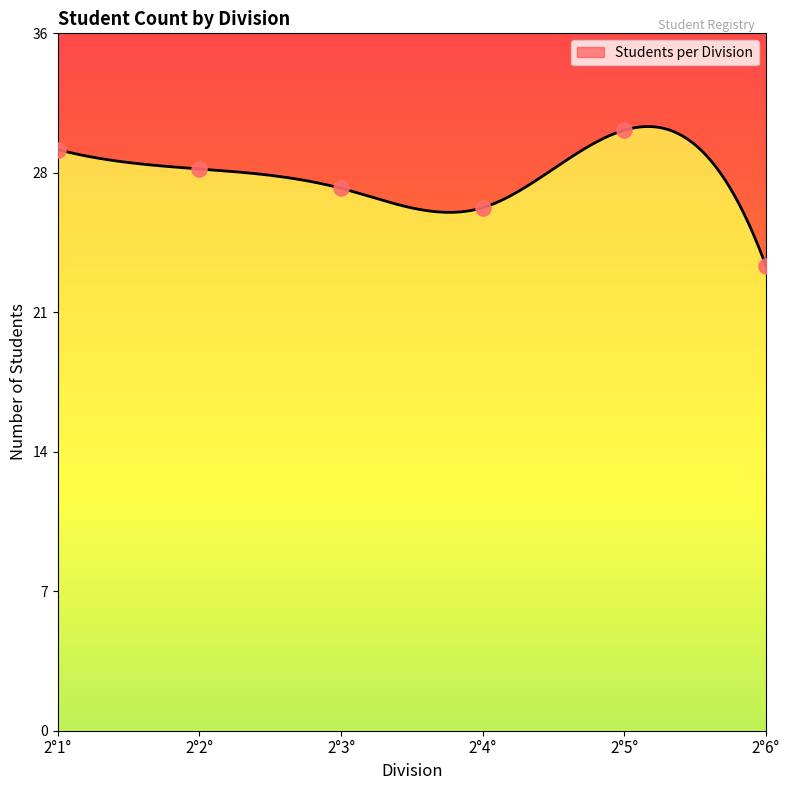

What is the change in value from 2°2° to 2°5°?

+2